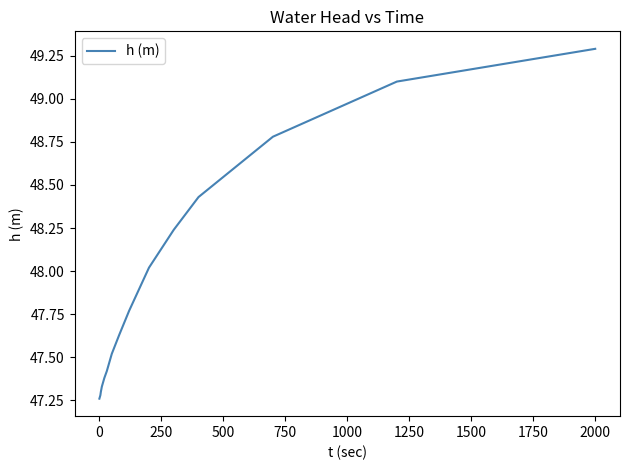

What is the maximum value shown in the chart?

49.3